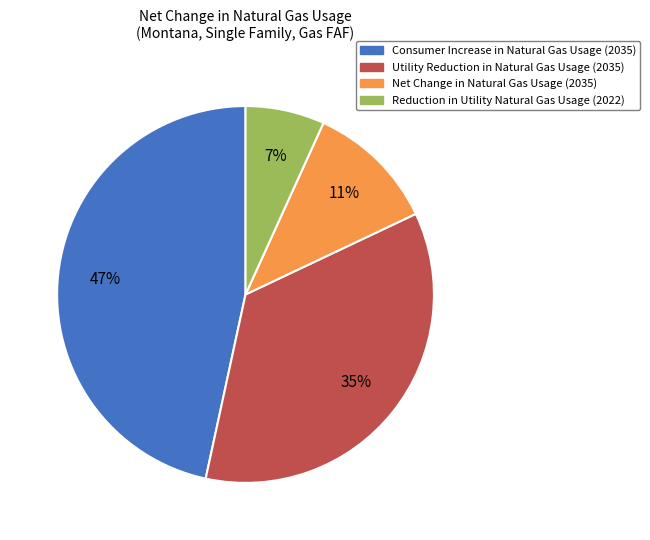

Is Net Change in Natural Gas Usage (2035) the majority of the pie?

No